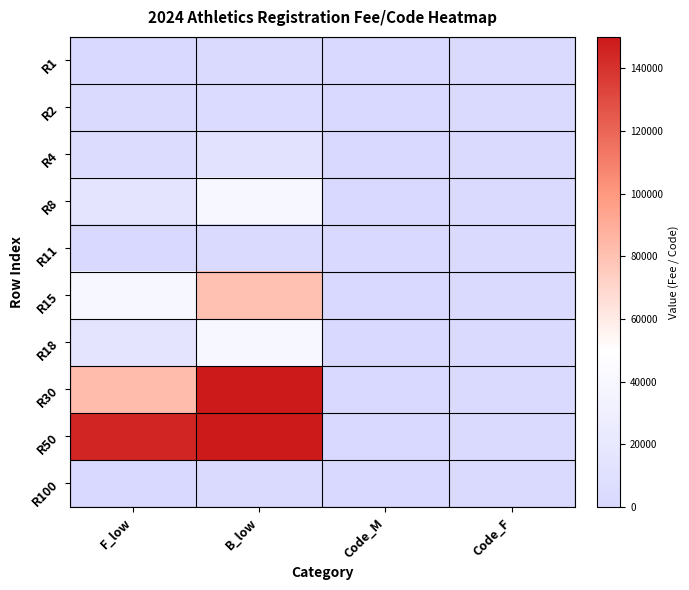

Reading right to left, what are all the values shown in this chart?

R1: Code_F=2001	Code_M=1001	B_low=2200	F_low=1050
R2: Code_F=2002	Code_M=1002	B_low=4000	F_low=2150
R4: Code_F=2004	Code_M=1004	B_low=13000	F_low=5000
R8: Code_F=2008	Code_M=1008	B_low=40000	F_low=15500
R11: Code_F=2011	Code_M=1011	B_low=2200	F_low=1050
R15: Code_F=2015	Code_M=1015	B_low=80000	F_low=40000
R18: Code_F=2018	Code_M=1030	B_low=40000	F_low=15500
R30: Code_F=2030	Code_M=1110	B_low=150000	F_low=83000
R50: Code_F=2100	Code_M=1111	B_low=300000	F_low=145000
R100: Code_F=2101	Code_M=1115	B_low=2500	F_low=1400